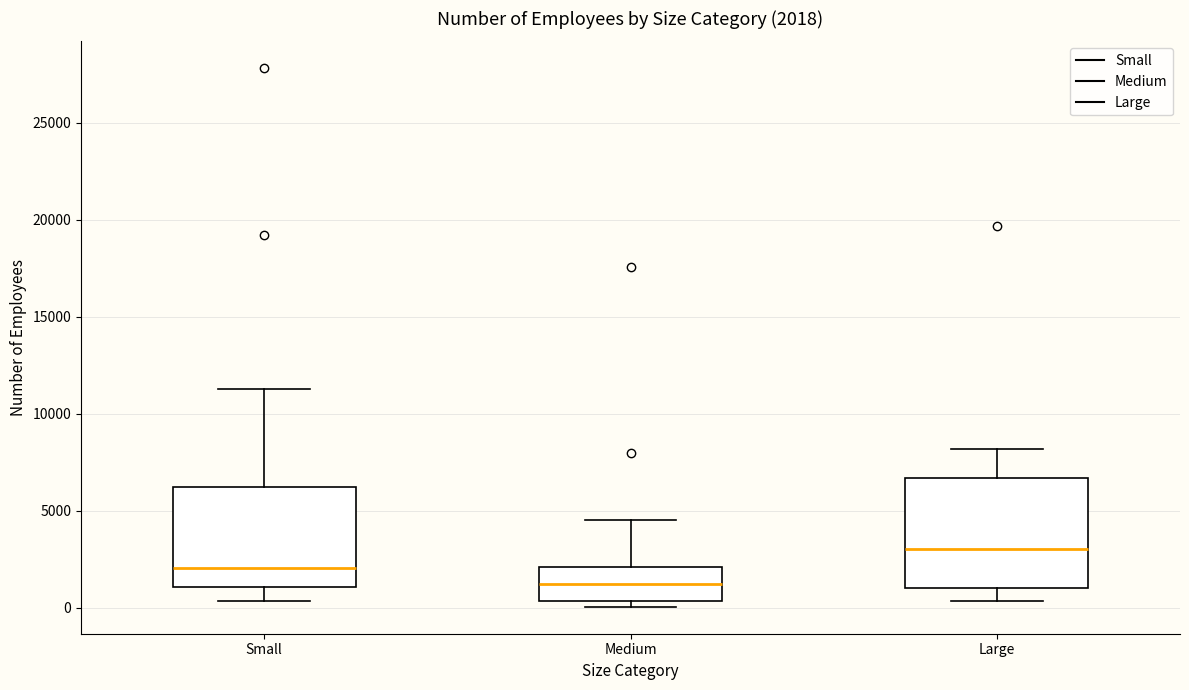

Which box is the tallest, from its lower edge to its upper edge?

Large